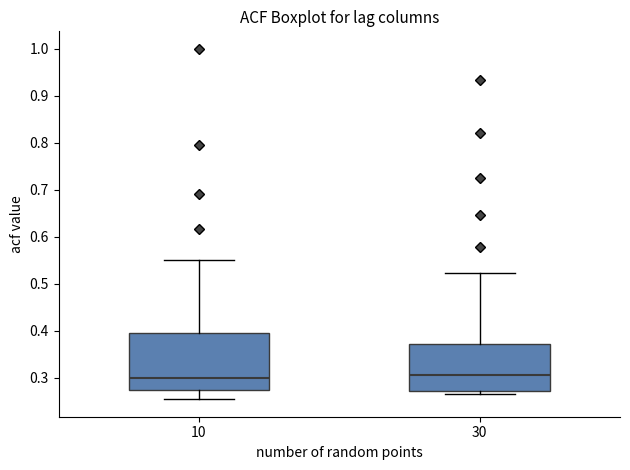

Reading left to right, transcribe this box plot: for each box, give where its median line is, the range the box spans, and where its two whiskers end, as read against the y-axis. The values are not printed on the chart, so give them approximately, as read against the axis.

10: median 0.30, box 0.27 to 0.40, whiskers 0.25 to 0.55
30: median 0.31, box 0.27 to 0.37, whiskers 0.27 (just below the box's lower edge) to 0.52